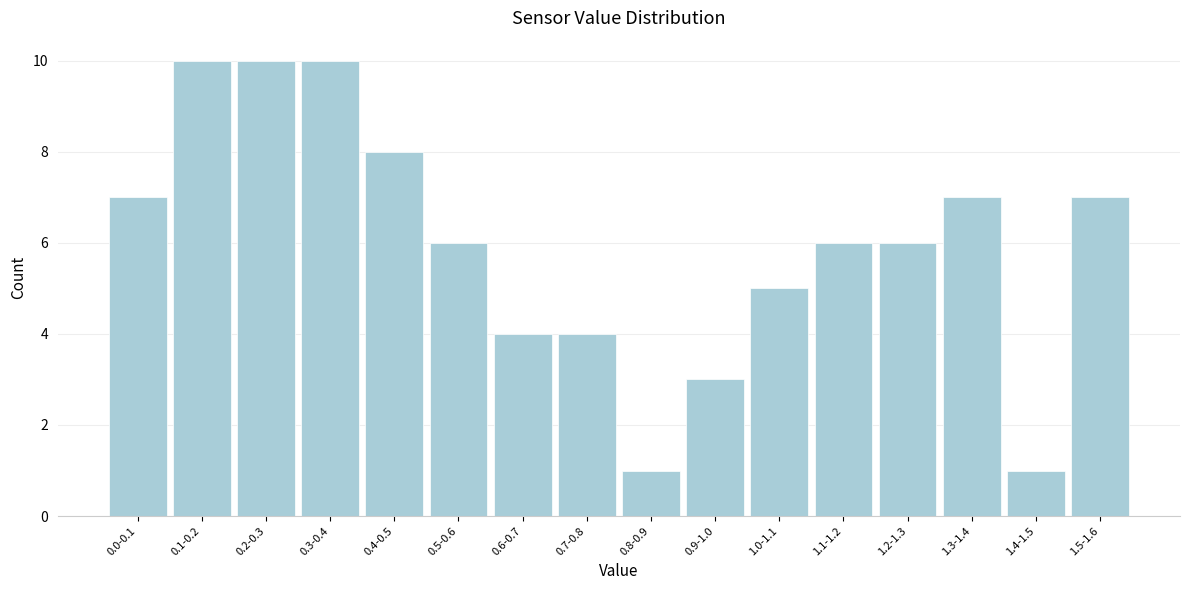

Reading left to right, what are all the values shown in this chart?

7	10	10	10	8	6	4	4	1	3	5	6	6	7	1	7